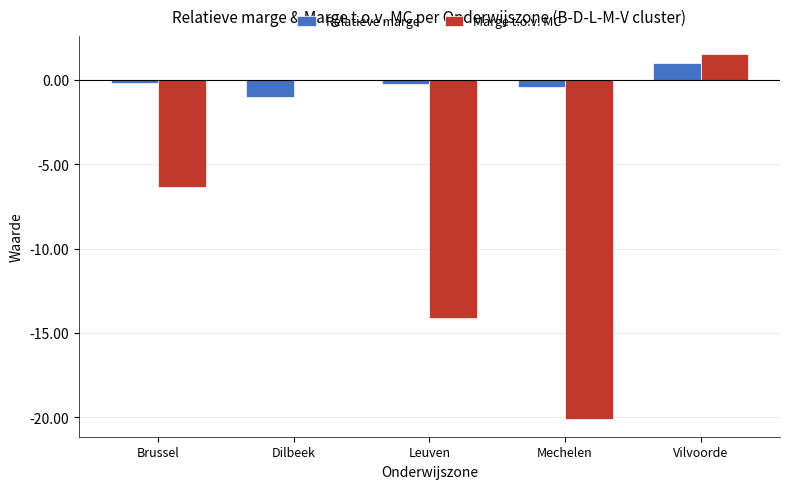

At which category is the sum across all series the highest?

Vilvoorde